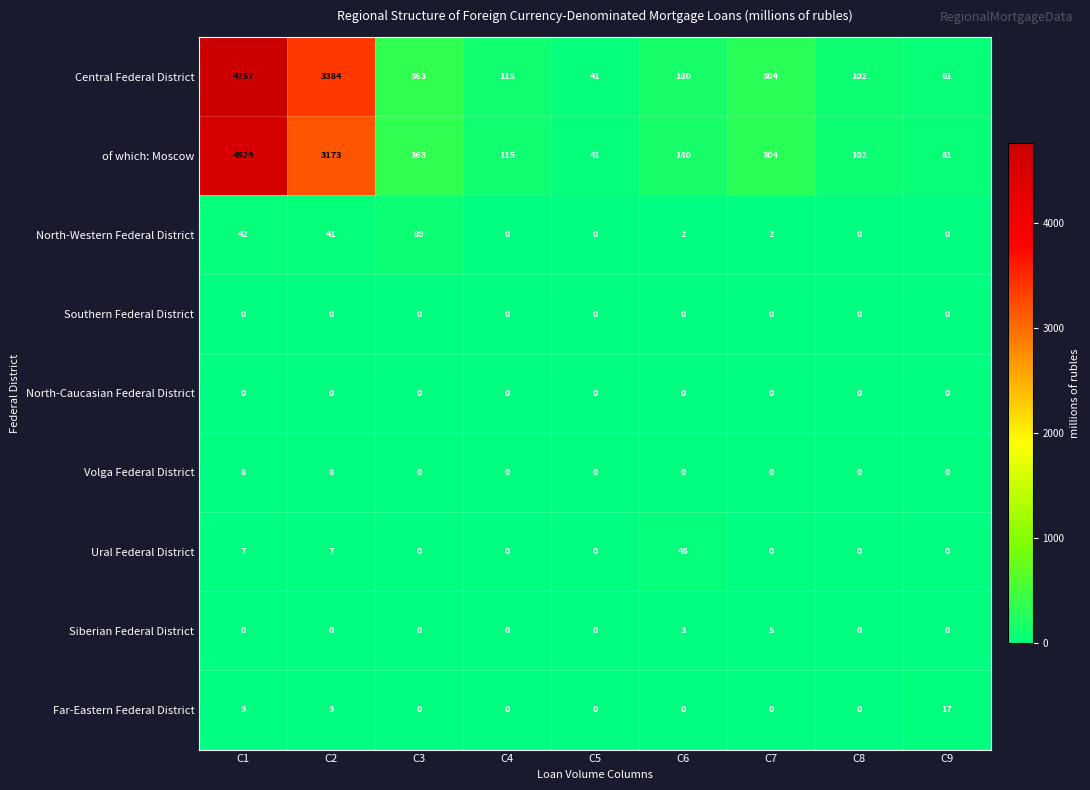

The of which: Moscow series shows 363 at C3. True or false?

True